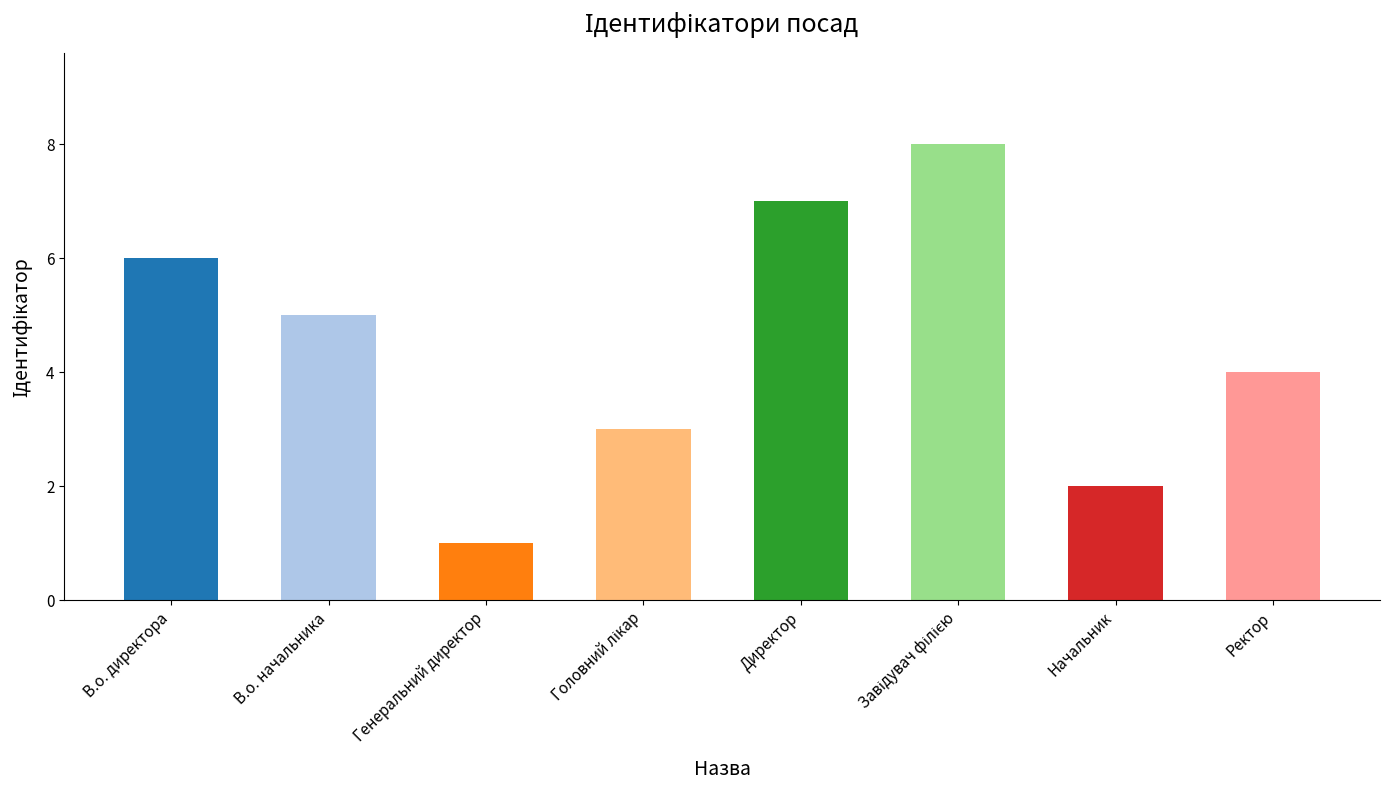

How many values are below 5?

4